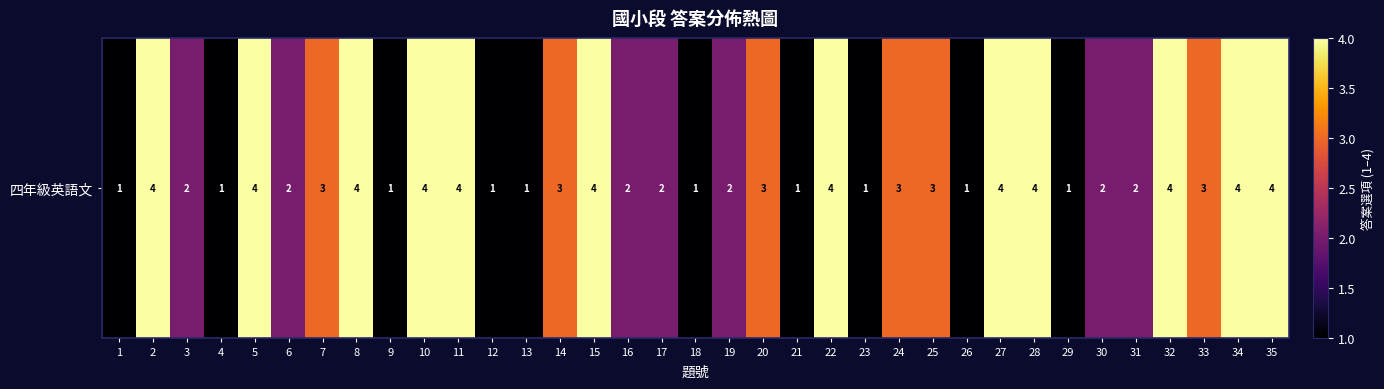

How many data points does each series have?

35